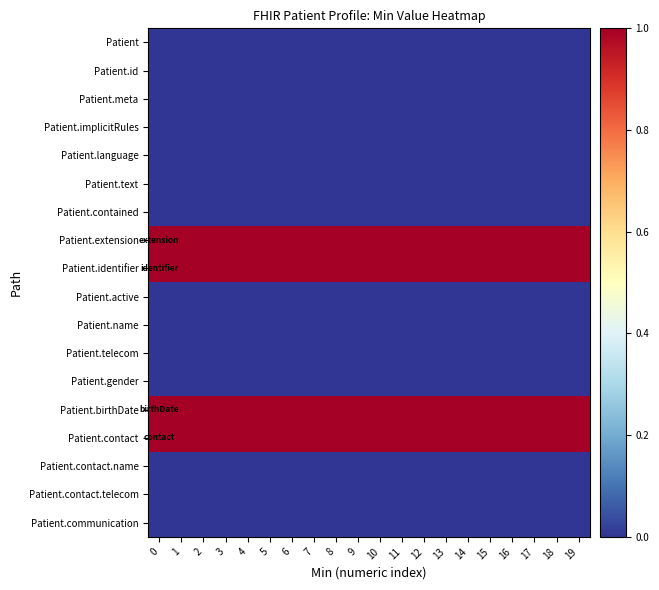

Reading right to left, transcribe all the data shown in this chart.

Patient: 19=0	18=0	17=0	16=0	15=0	14=0	13=0	12=0	11=0	10=0	9=0	8=0	7=0	6=0	5=0	4=0	3=0	2=0	1=0	0=0
Patient.id: 19=0	18=0	17=0	16=0	15=0	14=0	13=0	12=0	11=0	10=0	9=0	8=0	7=0	6=0	5=0	4=0	3=0	2=0	1=0	0=0
Patient.meta: 19=0	18=0	17=0	16=0	15=0	14=0	13=0	12=0	11=0	10=0	9=0	8=0	7=0	6=0	5=0	4=0	3=0	2=0	1=0	0=0
Patient.implicitRules: 19=0	18=0	17=0	16=0	15=0	14=0	13=0	12=0	11=0	10=0	9=0	8=0	7=0	6=0	5=0	4=0	3=0	2=0	1=0	0=0
Patient.language: 19=0	18=0	17=0	16=0	15=0	14=0	13=0	12=0	11=0	10=0	9=0	8=0	7=0	6=0	5=0	4=0	3=0	2=0	1=0	0=0
Patient.text: 19=0	18=0	17=0	16=0	15=0	14=0	13=0	12=0	11=0	10=0	9=0	8=0	7=0	6=0	5=0	4=0	3=0	2=0	1=0	0=0
Patient.contained: 19=0	18=0	17=0	16=0	15=0	14=0	13=0	12=0	11=0	10=0	9=0	8=0	7=0	6=0	5=0	4=0	3=0	2=0	1=0	0=0
Patient.extension: 19=1	18=1	17=1	16=1	15=1	14=1	13=1	12=1	11=1	10=1	9=1	8=1	7=1	6=1	5=1	4=1	3=1	2=1	1=1	0=1
Patient.identifier: 19=1	18=1	17=1	16=1	15=1	14=1	13=1	12=1	11=1	10=1	9=1	8=1	7=1	6=1	5=1	4=1	3=1	2=1	1=1	0=1
Patient.active: 19=0	18=0	17=0	16=0	15=0	14=0	13=0	12=0	11=0	10=0	9=0	8=0	7=0	6=0	5=0	4=0	3=0	2=0	1=0	0=0
Patient.name: 19=0	18=0	17=0	16=0	15=0	14=0	13=0	12=0	11=0	10=0	9=0	8=0	7=0	6=0	5=0	4=0	3=0	2=0	1=0	0=0
Patient.telecom: 19=0	18=0	17=0	16=0	15=0	14=0	13=0	12=0	11=0	10=0	9=0	8=0	7=0	6=0	5=0	4=0	3=0	2=0	1=0	0=0
Patient.gender: 19=0	18=0	17=0	16=0	15=0	14=0	13=0	12=0	11=0	10=0	9=0	8=0	7=0	6=0	5=0	4=0	3=0	2=0	1=0	0=0
Patient.birthDate: 19=1	18=1	17=1	16=1	15=1	14=1	13=1	12=1	11=1	10=1	9=1	8=1	7=1	6=1	5=1	4=1	3=1	2=1	1=1	0=1
Patient.contact: 19=1	18=1	17=1	16=1	15=1	14=1	13=1	12=1	11=1	10=1	9=1	8=1	7=1	6=1	5=1	4=1	3=1	2=1	1=1	0=1
Patient.contact.name: 19=0	18=0	17=0	16=0	15=0	14=0	13=0	12=0	11=0	10=0	9=0	8=0	7=0	6=0	5=0	4=0	3=0	2=0	1=0	0=0
Patient.contact.telecom: 19=0	18=0	17=0	16=0	15=0	14=0	13=0	12=0	11=0	10=0	9=0	8=0	7=0	6=0	5=0	4=0	3=0	2=0	1=0	0=0
Patient.communication: 19=0	18=0	17=0	16=0	15=0	14=0	13=0	12=0	11=0	10=0	9=0	8=0	7=0	6=0	5=0	4=0	3=0	2=0	1=0	0=0